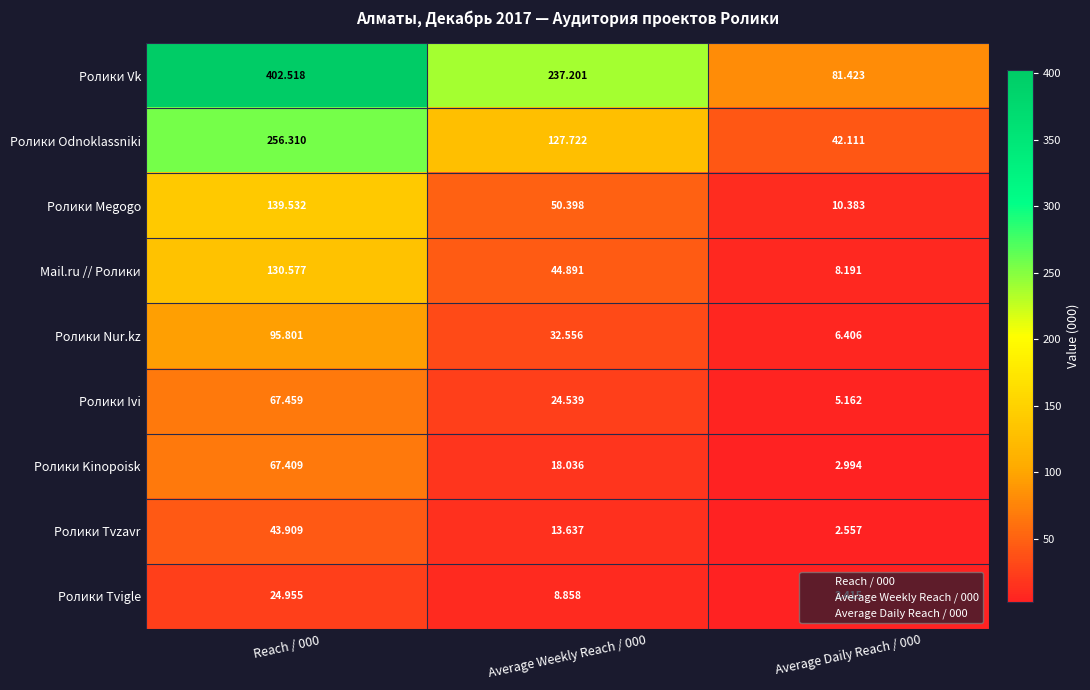

At Reach / 000, list the series in order from smallest to largest.

Ролики Tvigle, Ролики Tvzavr, Ролики Kinopoisk, Ролики Ivi, Ролики Nur.kz, Mail.ru // Ролики, Ролики Megogo, Ролики Odnoklassniki, Ролики Vk